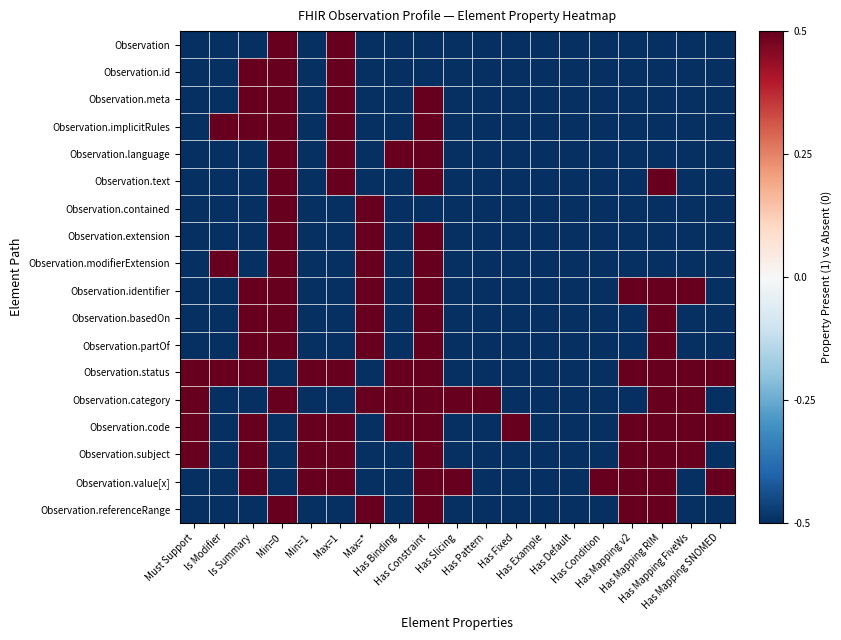

What is the minimum value shown in the chart?

-0.5